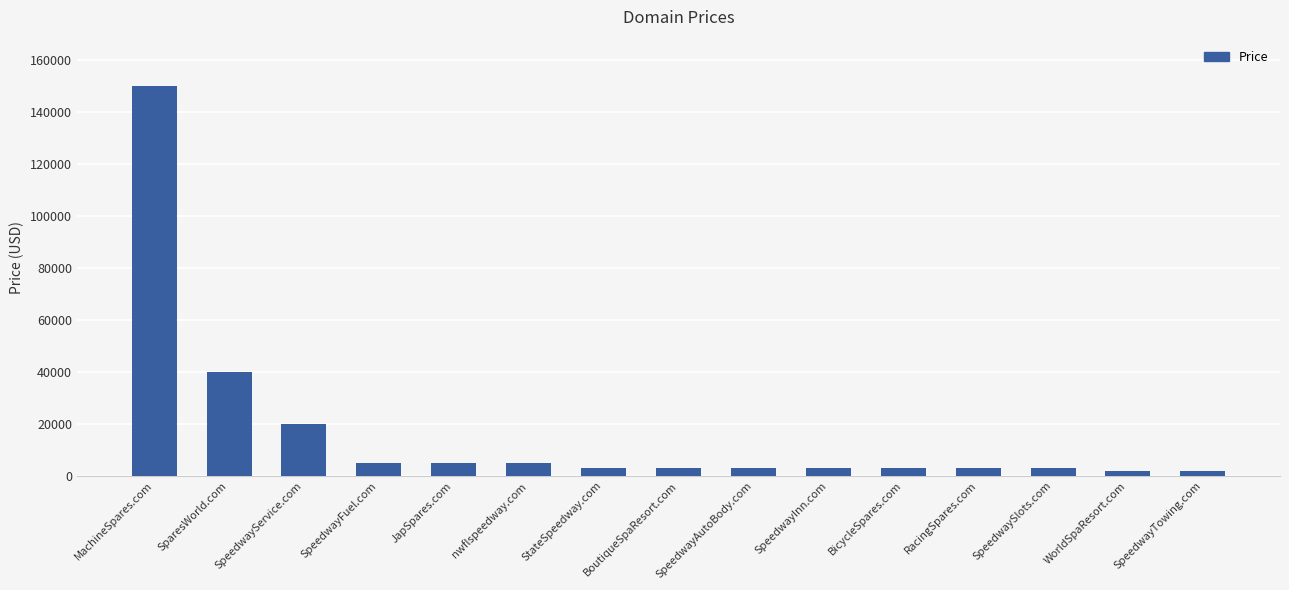

What is the average value?

16555